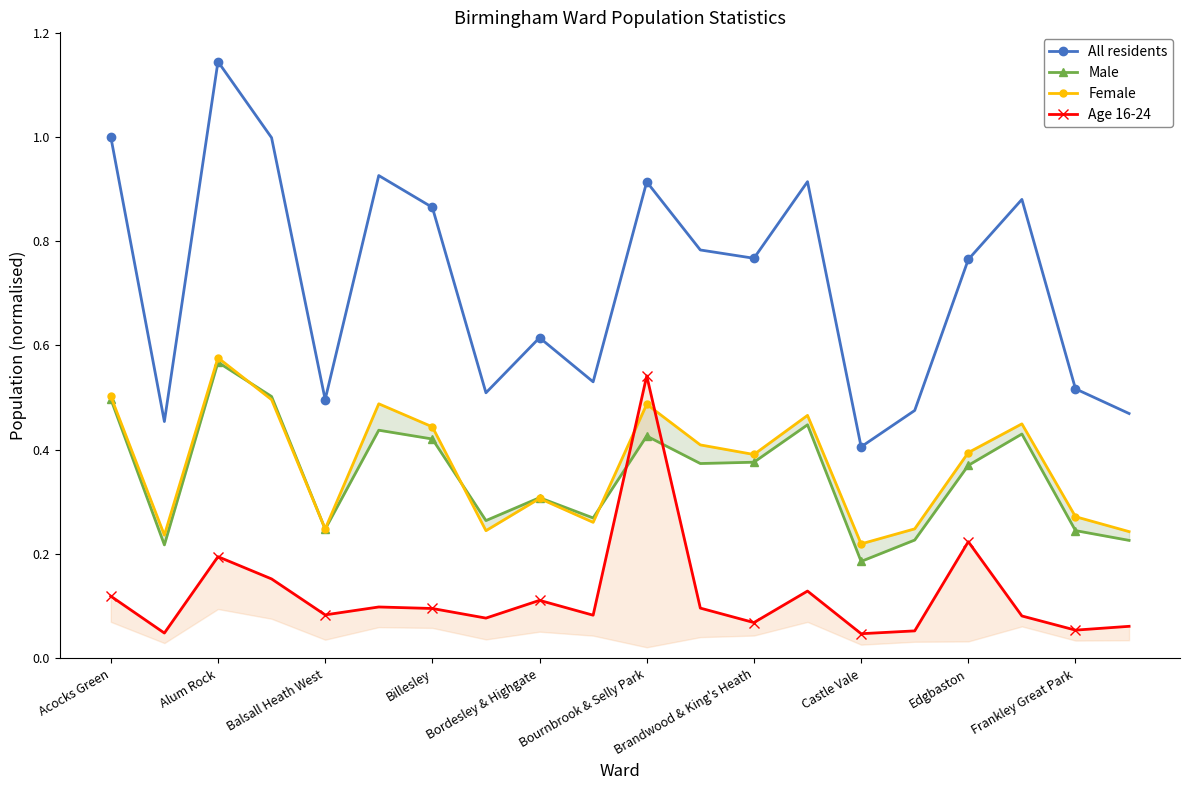

At which label is All residents closest to 0?

Castle Vale